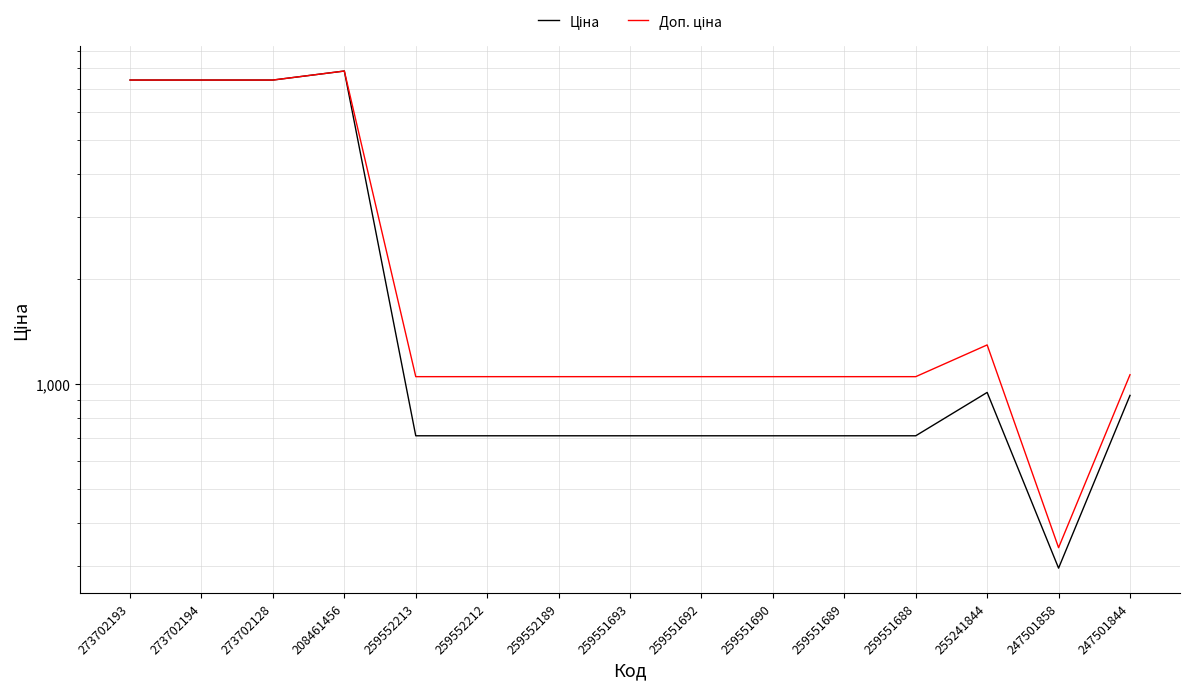

At which category is the sum across all series the highest?

208461456